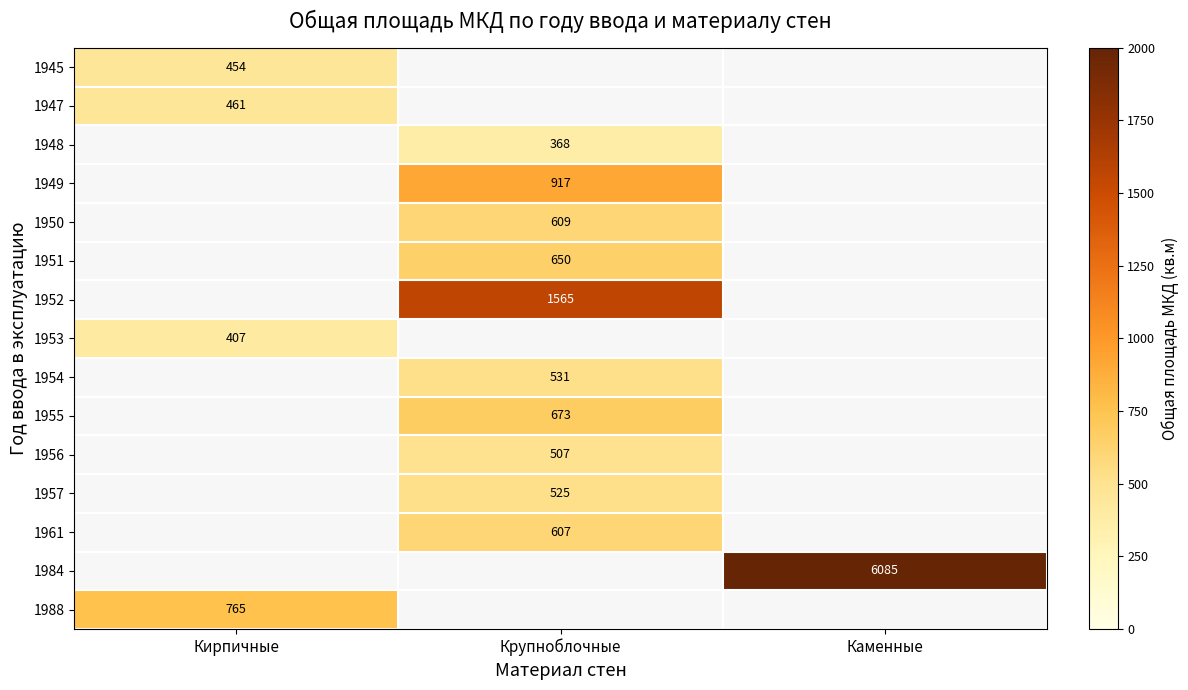

True or false: 1949 has a value of 917.0 at Крупноблочные.

True